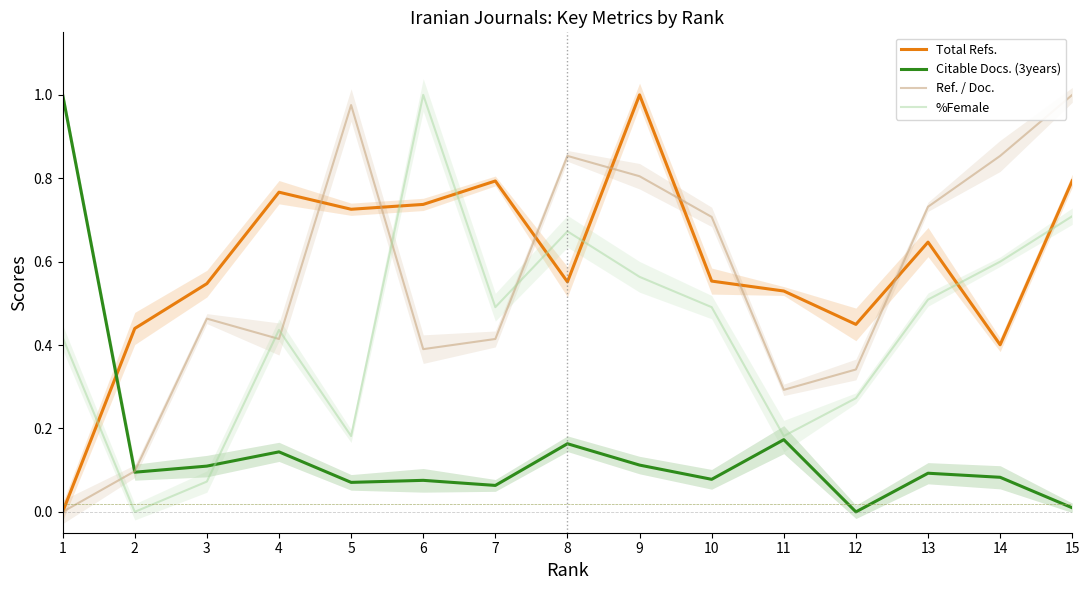

Reading left to right, extract all data points from this chart.

Total Refs.: 0.0	0.4	0.5	0.8	0.7	0.7	0.8	0.6	1.0	0.6	0.5	0.4	0.6	0.4	0.8
Citable Docs. (3years): 1.0	0.1	0.1	0.1	0.1	0.1	0.1	0.2	0.1	0.1	0.2	0.0	0.1	0.1	0.0
Ref. / Doc.: 0.0	0.1	0.5	0.4	1.0	0.4	0.4	0.9	0.8	0.7	0.3	0.3	0.7	0.9	1.0
%Female: 0.4	0.0	0.1	0.4	0.2	1.0	0.5	0.7	0.6	0.5	0.2	0.3	0.5	0.6	0.7